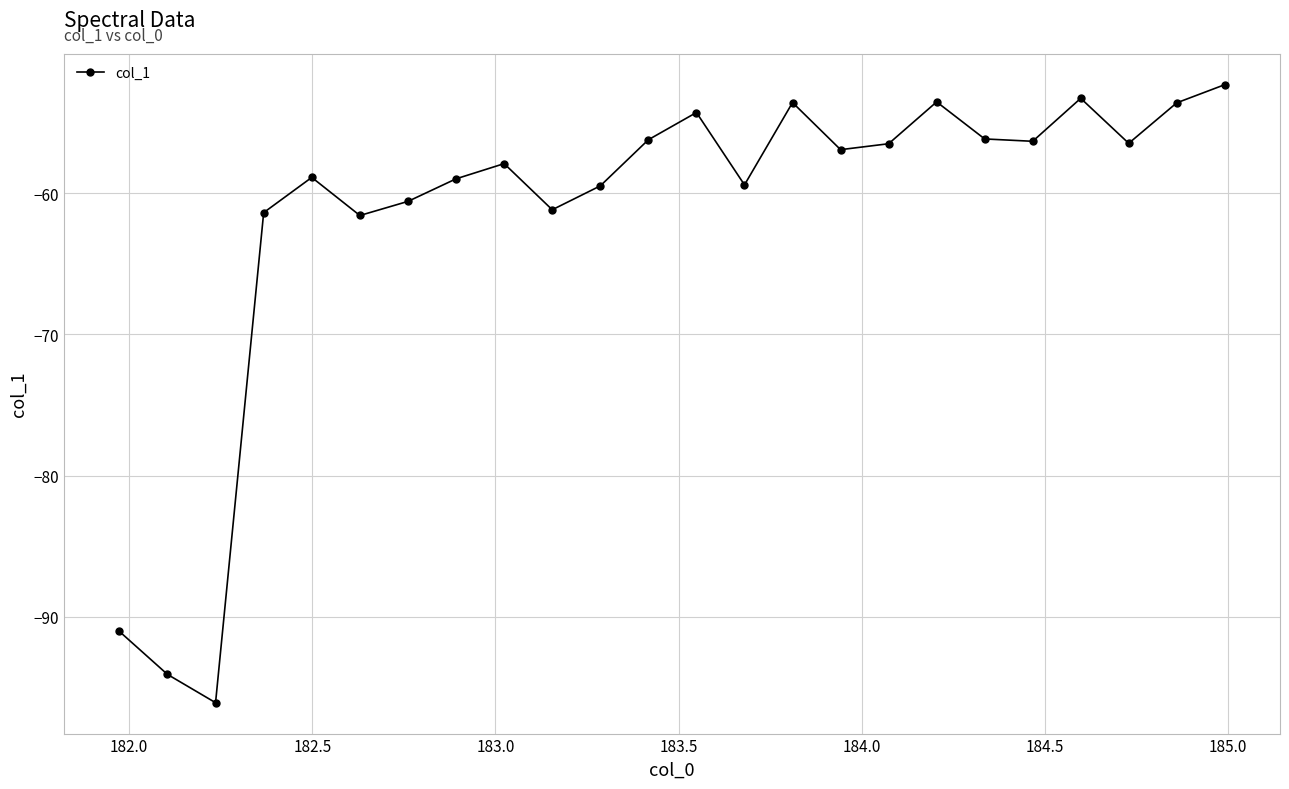

What is the maximum value shown in the chart?

-52.3